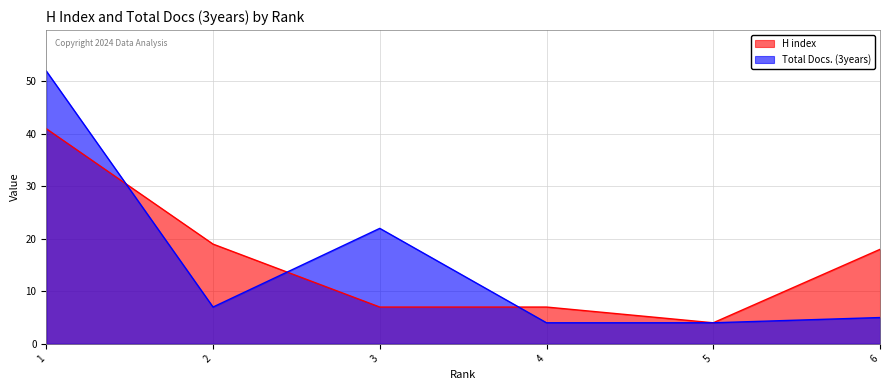

True or false: Total Docs. (3years) has more than 2 interior local peaks.

False